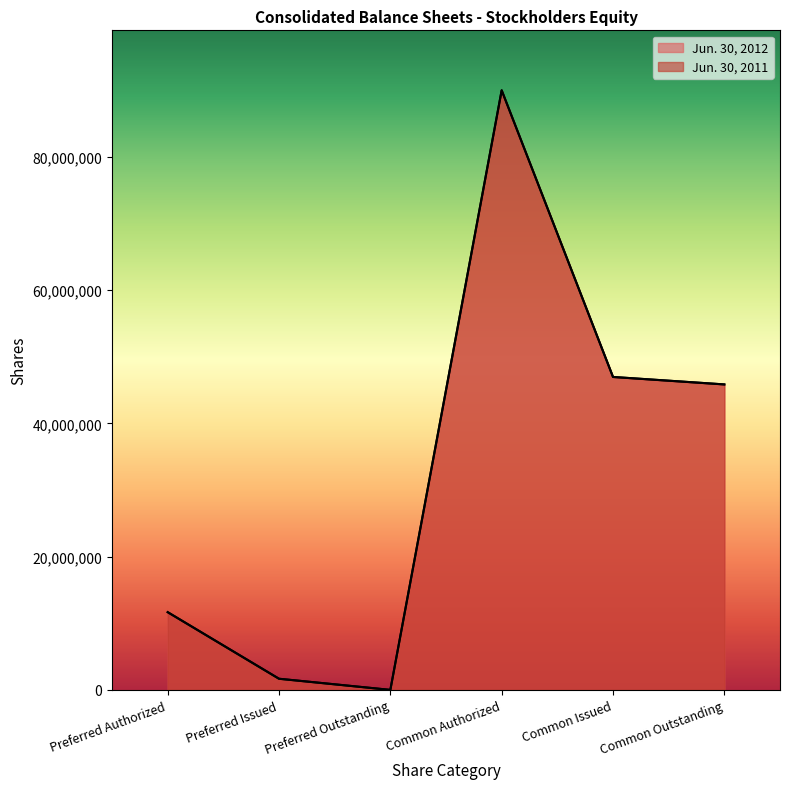

What is the sum of all Jun. 30, 2011 values?

196177174